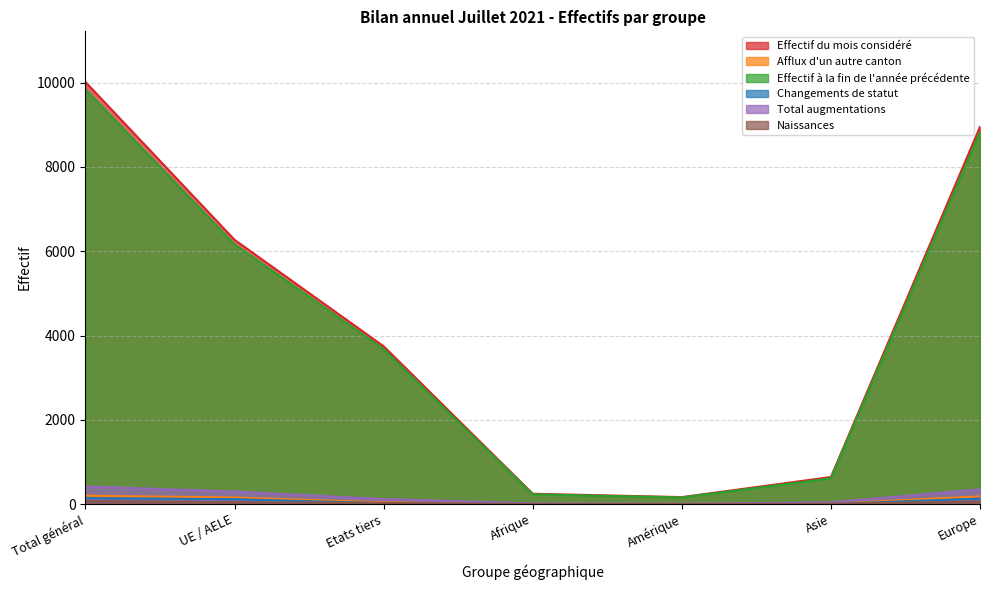

At how many categories does at least one series exceed 9067?

1